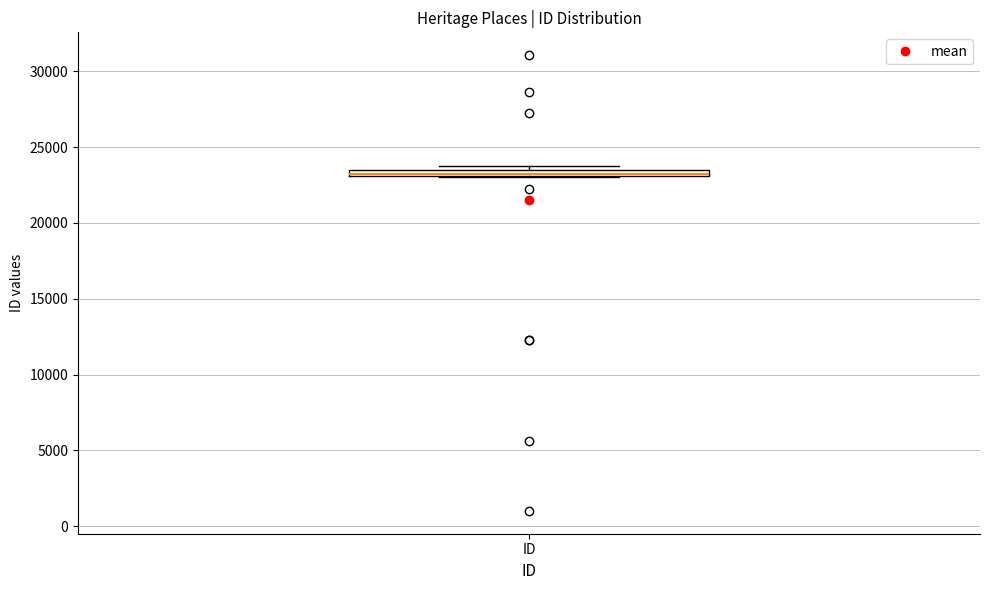

Where is the lower edge of the box for ID on the y-axis? The values are not printed on the chart, so give them approximately, as read against the axis.

23000